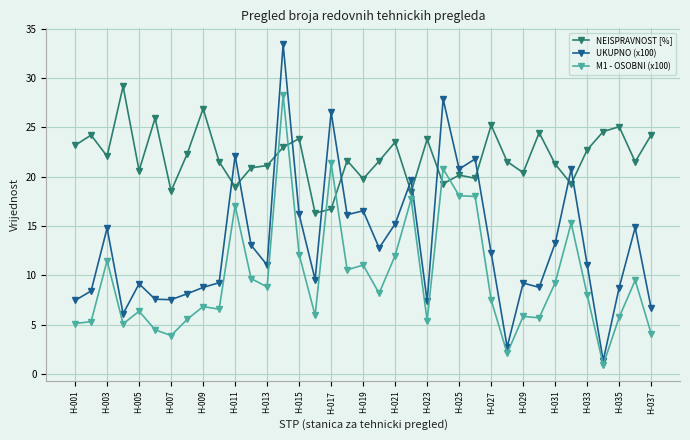

Rank the series by their average value, from lowest to highest.

M1 - OSOBNI (x100), UKUPNO (x100), NEISPRAVNOST [%]